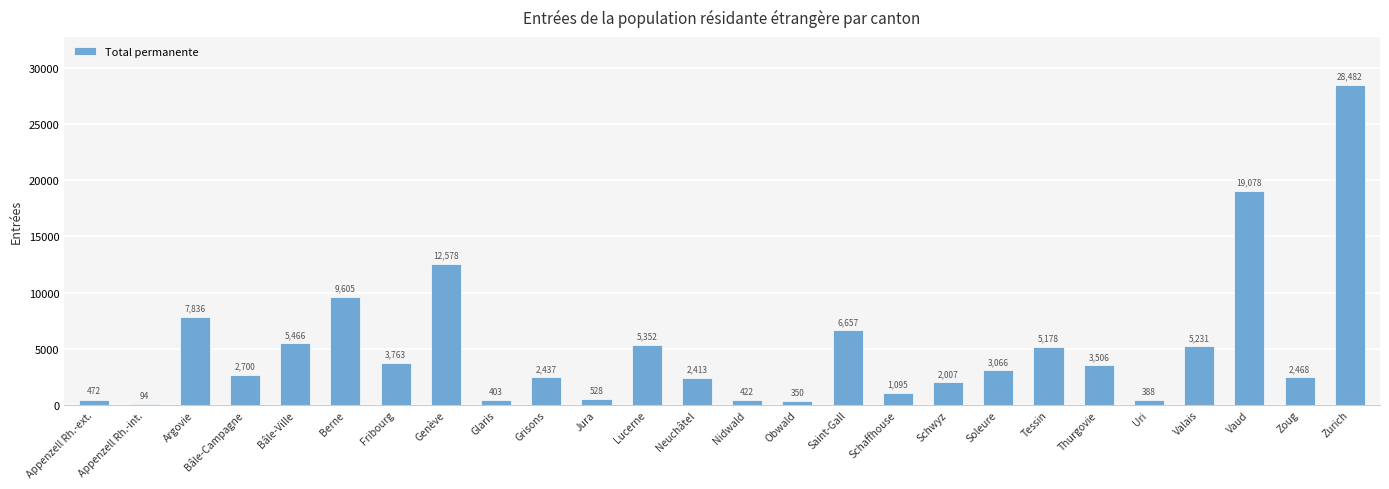

What is the average value?

5061